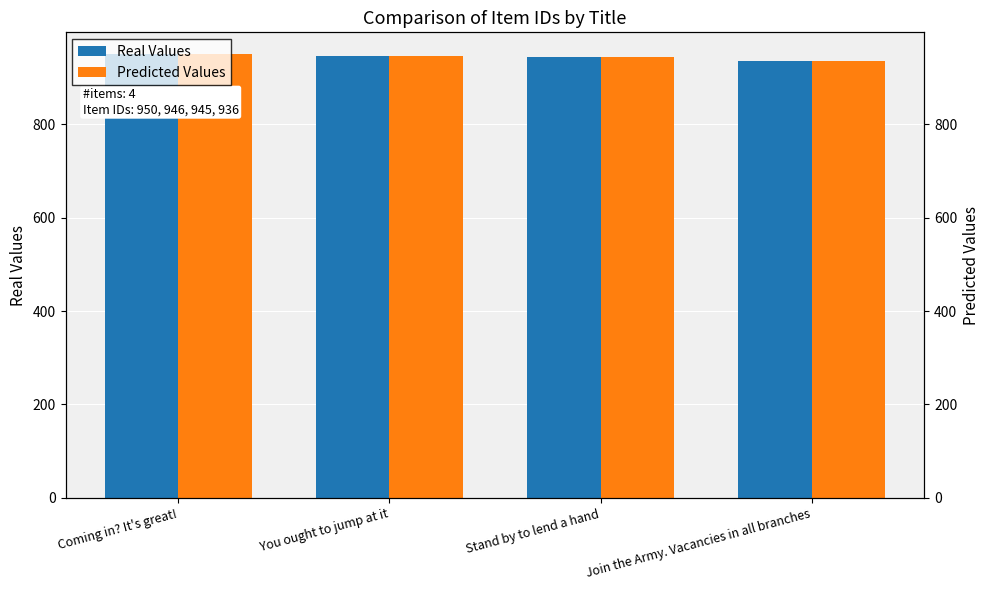

Is it true that Real Values equals 945 at Stand by to lend a hand?

True